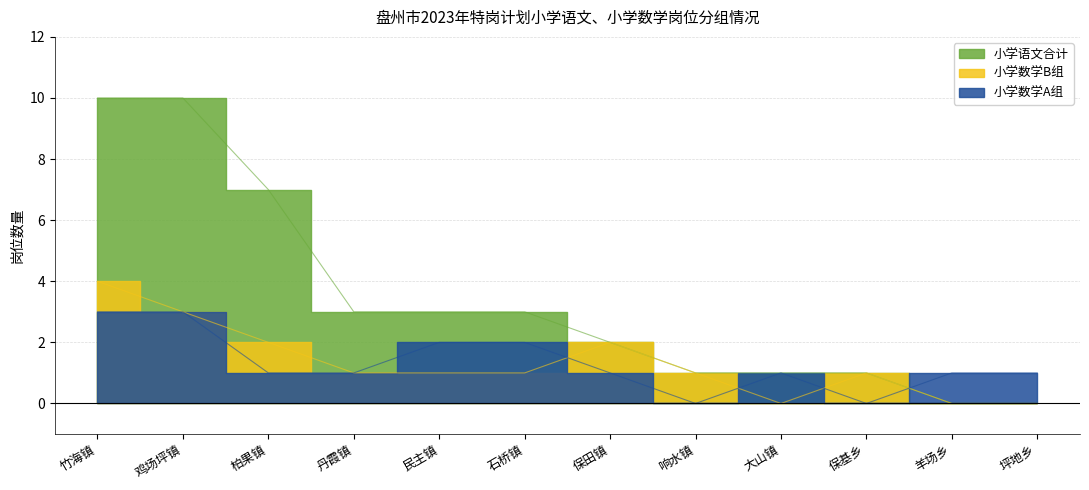

Does the chart display data point markers on the line(s)?

No